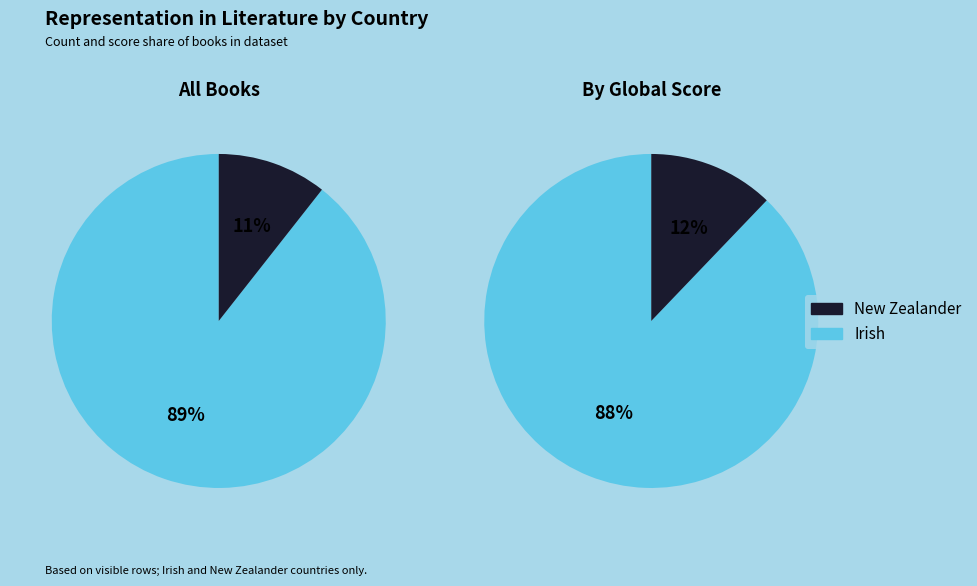

To the nearest percent, what is the combined percentage of Irish and New Zealander?

100%